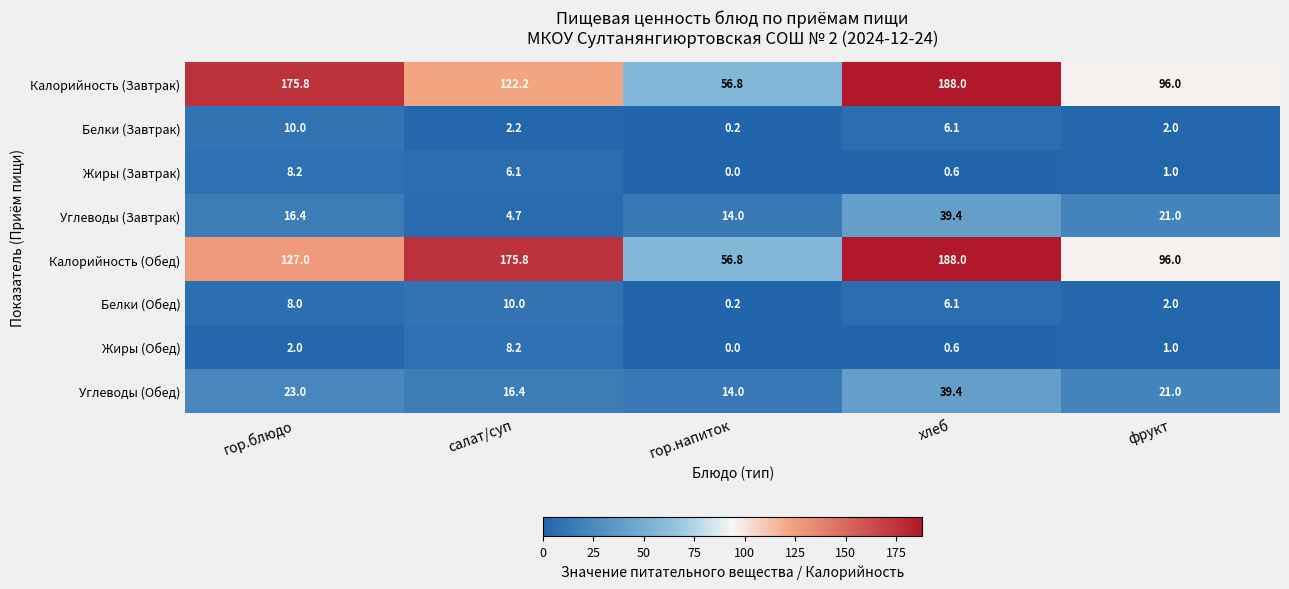

What is the difference between the Белки (Обед) values at хлеб and гор.напиток?

5.9